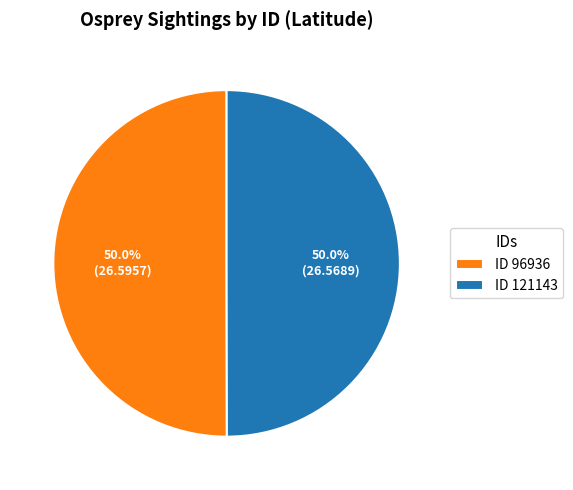

Approximately how many times larger is the value at ID 121143 compared to ID 96936?

1.0